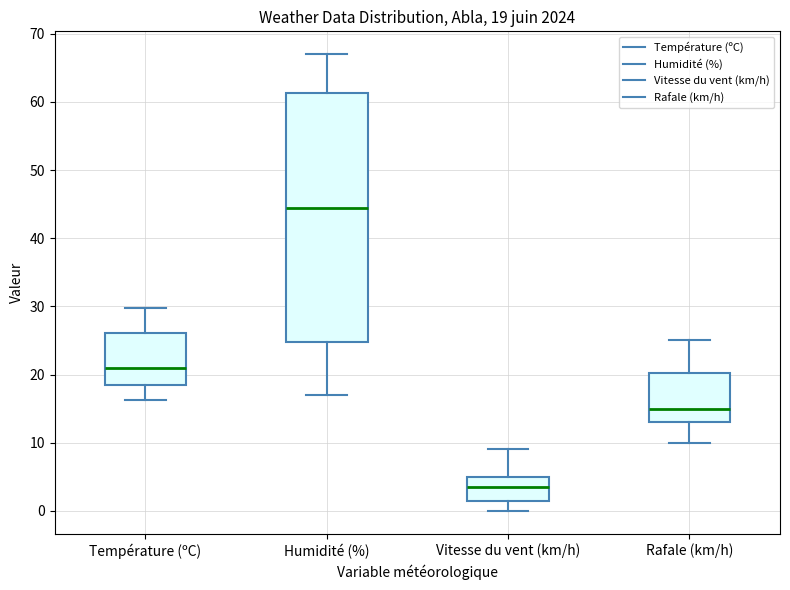

Which box has the lowest median line?

Vitesse du vent (km/h)